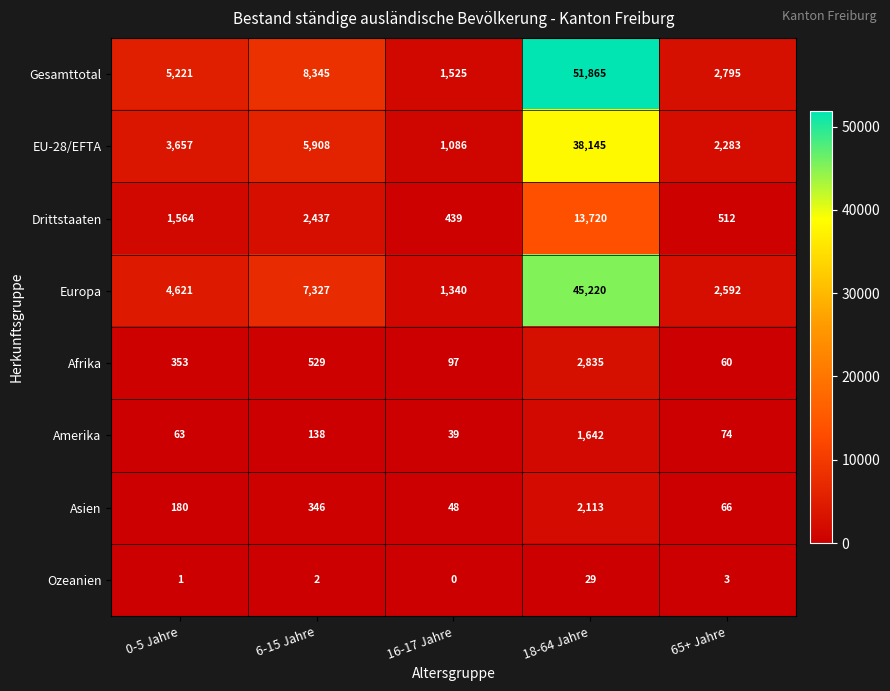

What is the average value of the EU-28/EFTA series?

10216